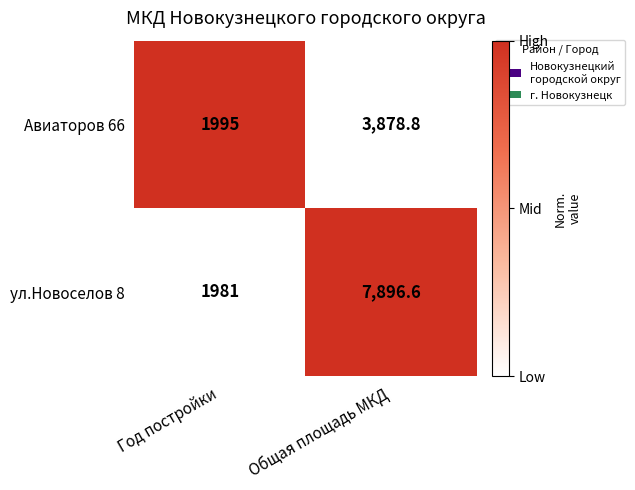

What is the sum of the Авиаторов 66 values at Год постройки and Общая площадь МКД?

5873.8